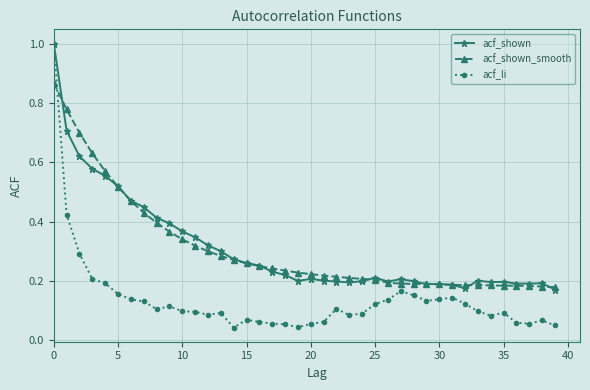

Which series has the largest range (max minus min)?

acf_li